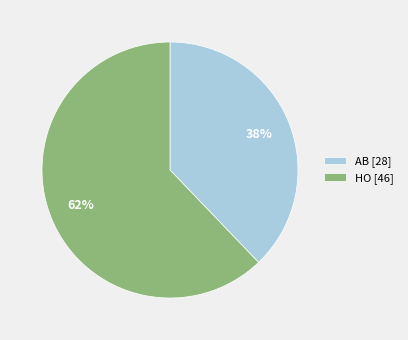

Rank the categories by value from highest to lowest.

HO, AB